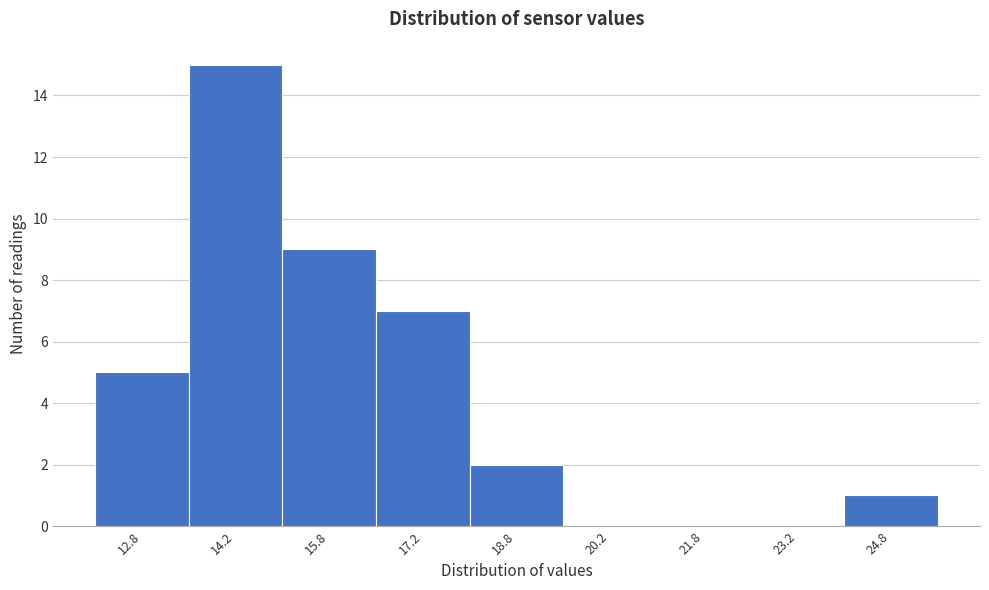

What is the height of the bar covering 18.0 to 19.5 on the x-axis? Neither the bar edges nor the heights are printed on the chart, so give them approximately, as read against the axes.

2